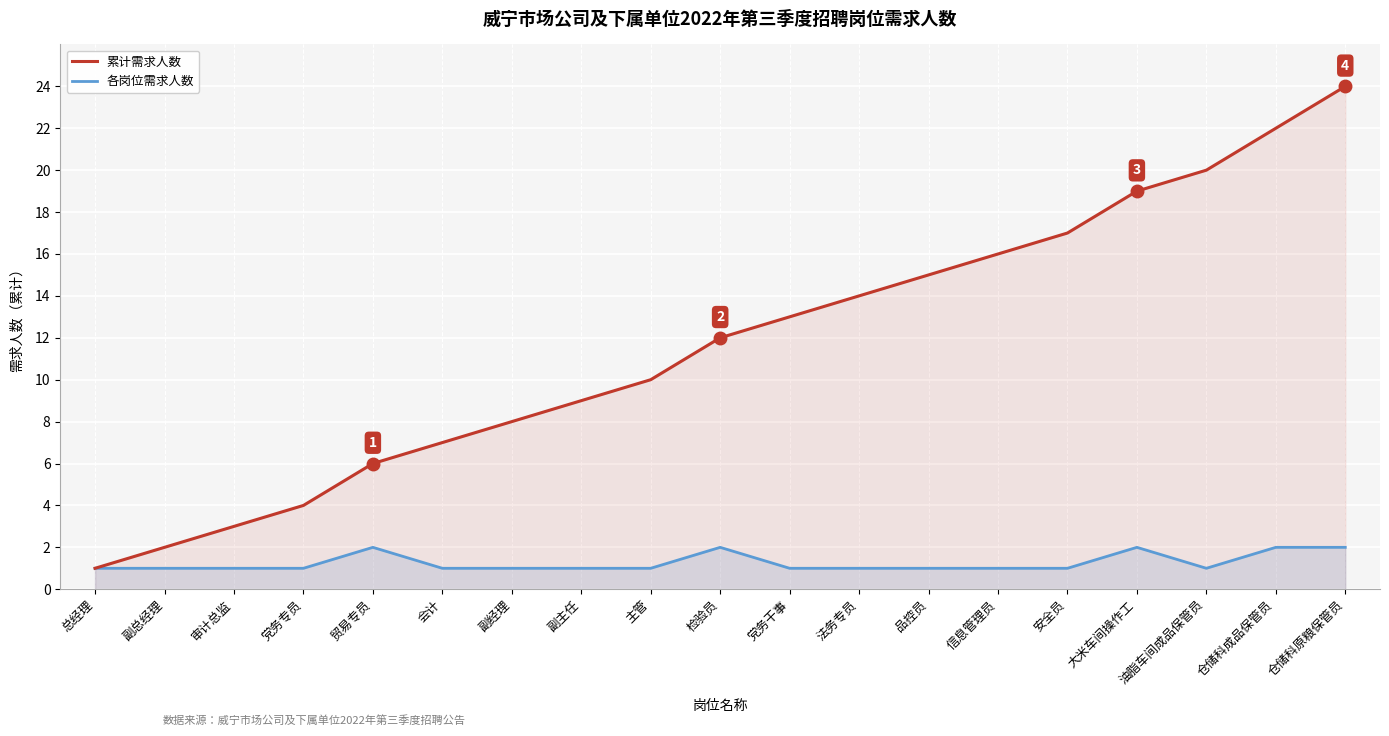

What is the highest value of the 累计需求人数 series?

24